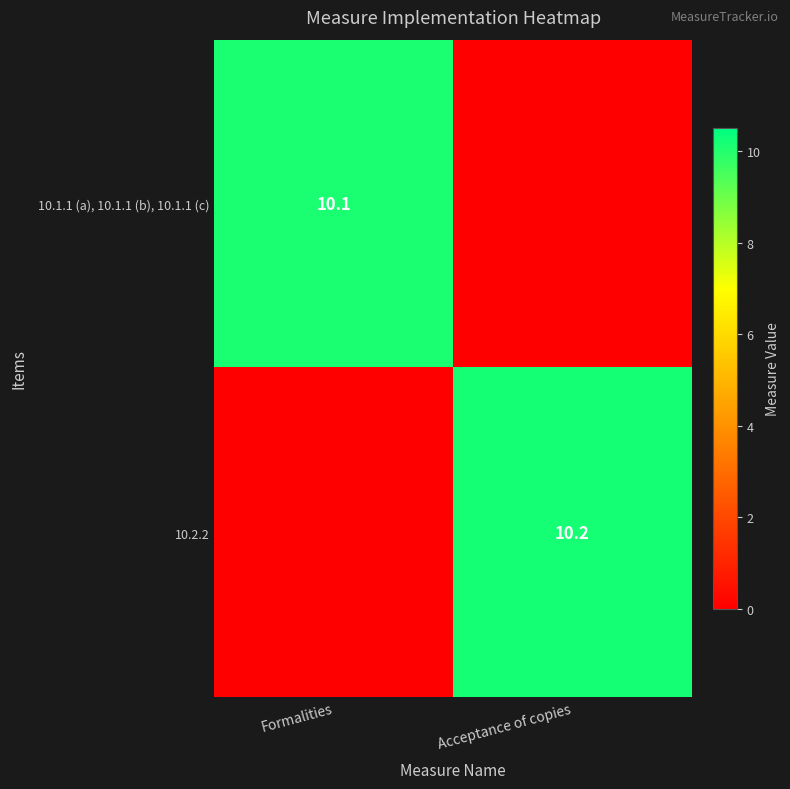

Is the value of 10.1.1 (a), 10.1.1 (b), 10.1.1 (c) at Formalities greater than the value of 10.2.2 at Acceptance of copies?

No